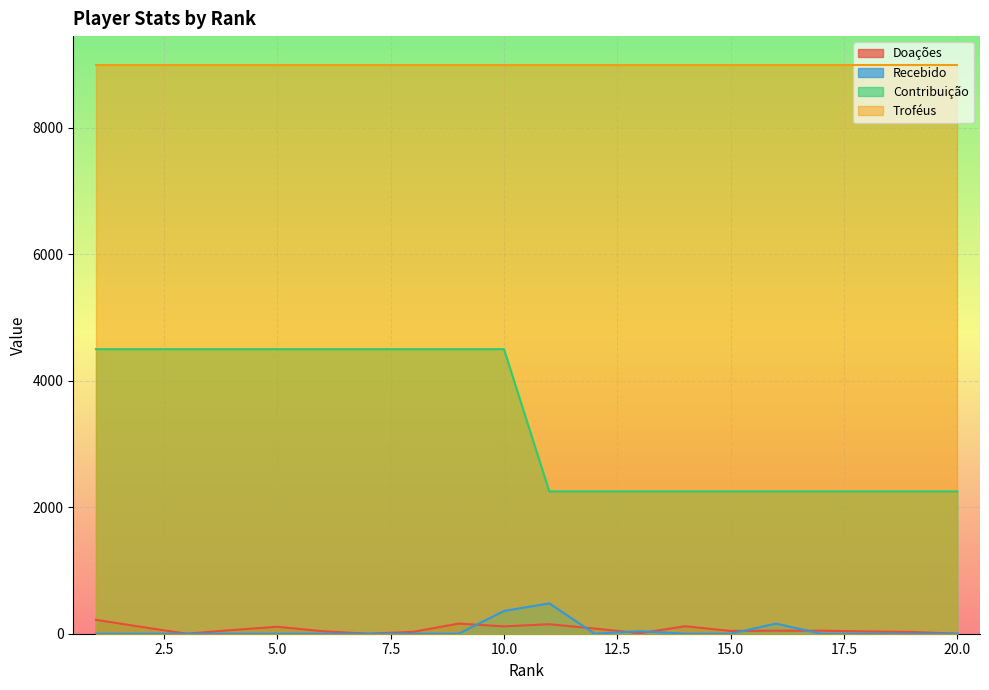

Which series has the widest spread of values?

Contribuição